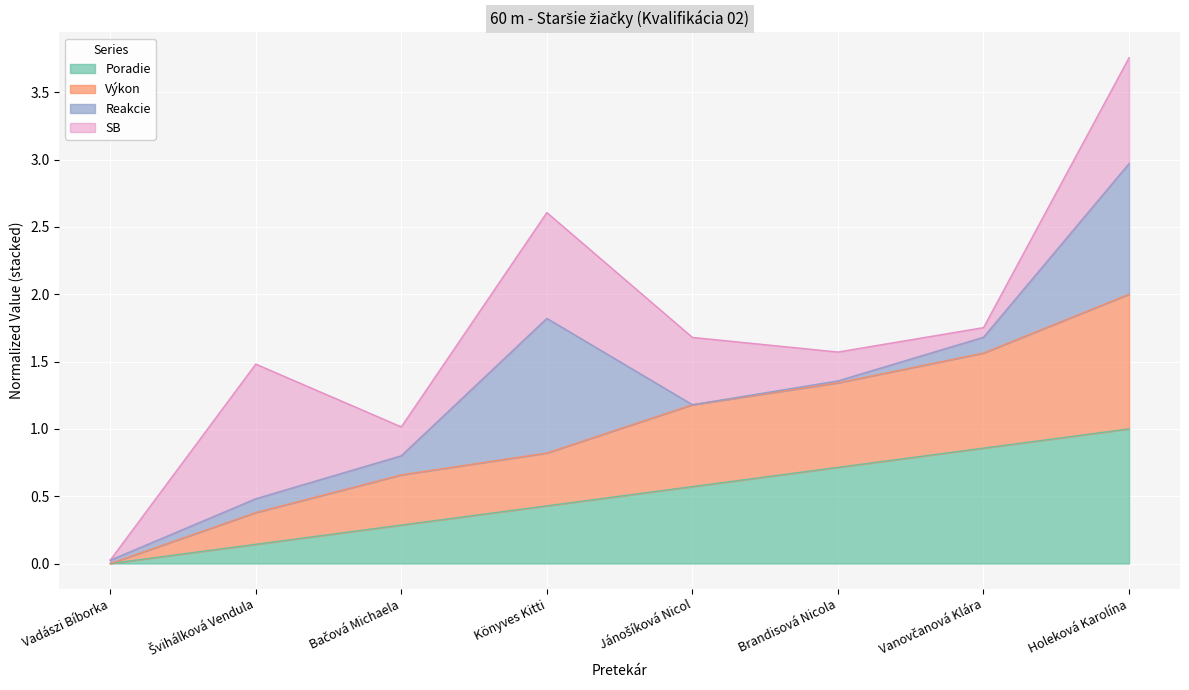

What is the total value across all series at Könyves Kitti?

2.6